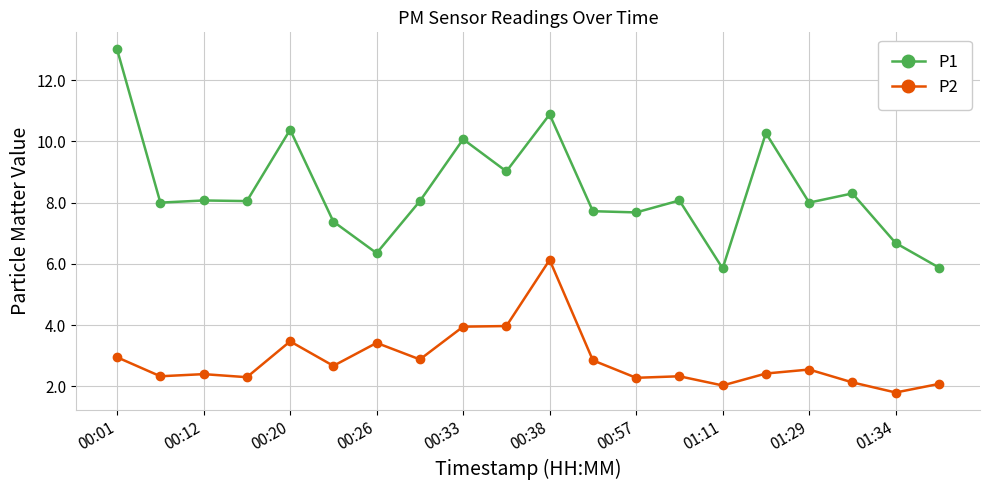

What is the difference between the second highest and second lowest values in the P1 series?

5.0